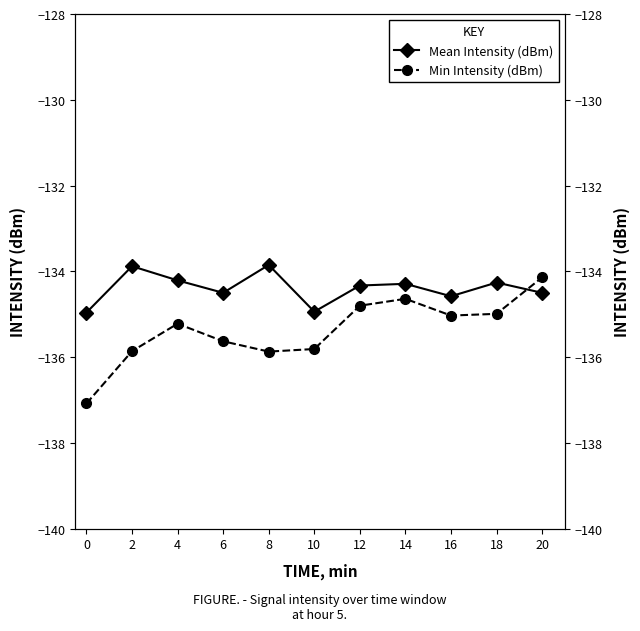

What are all the series names shown in the legend?

Mean Intensity (dBm), Min Intensity (dBm)